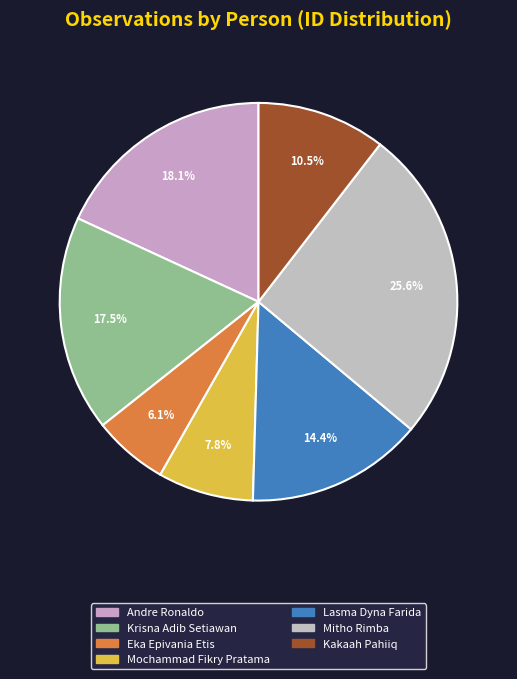

Which has a higher value, Krisna Adib Setiawan or Mitho Rimba?

Mitho Rimba